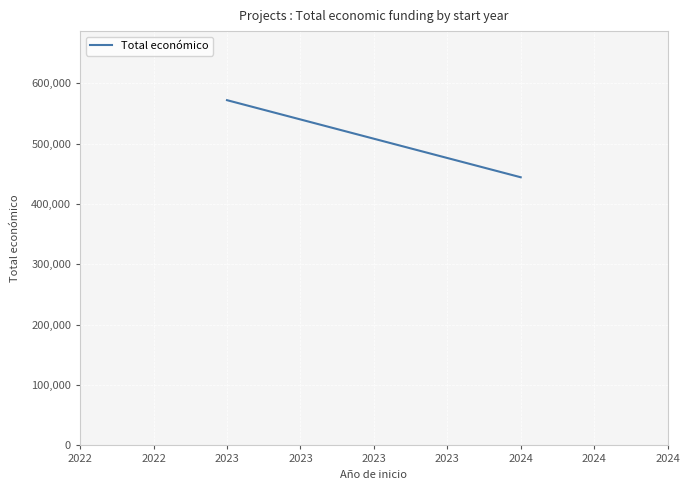

How many values are between 444224 and 571965?

2